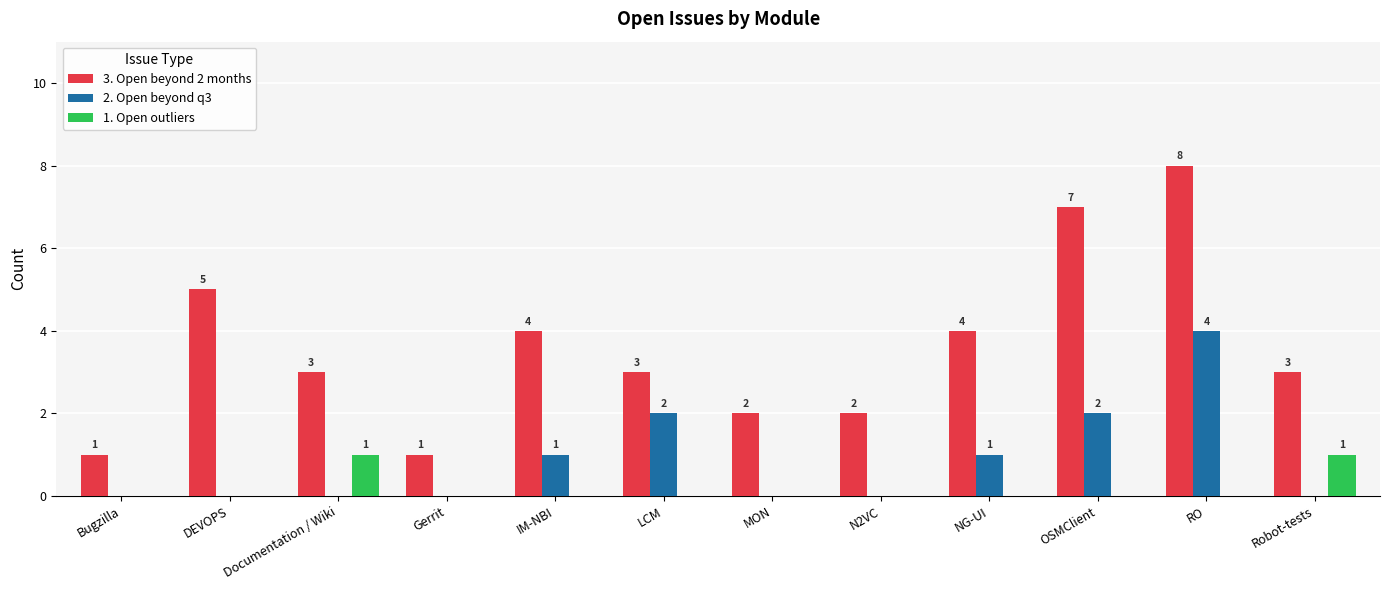

What value does the 3. Open beyond 2 months series have at N2VC?

2